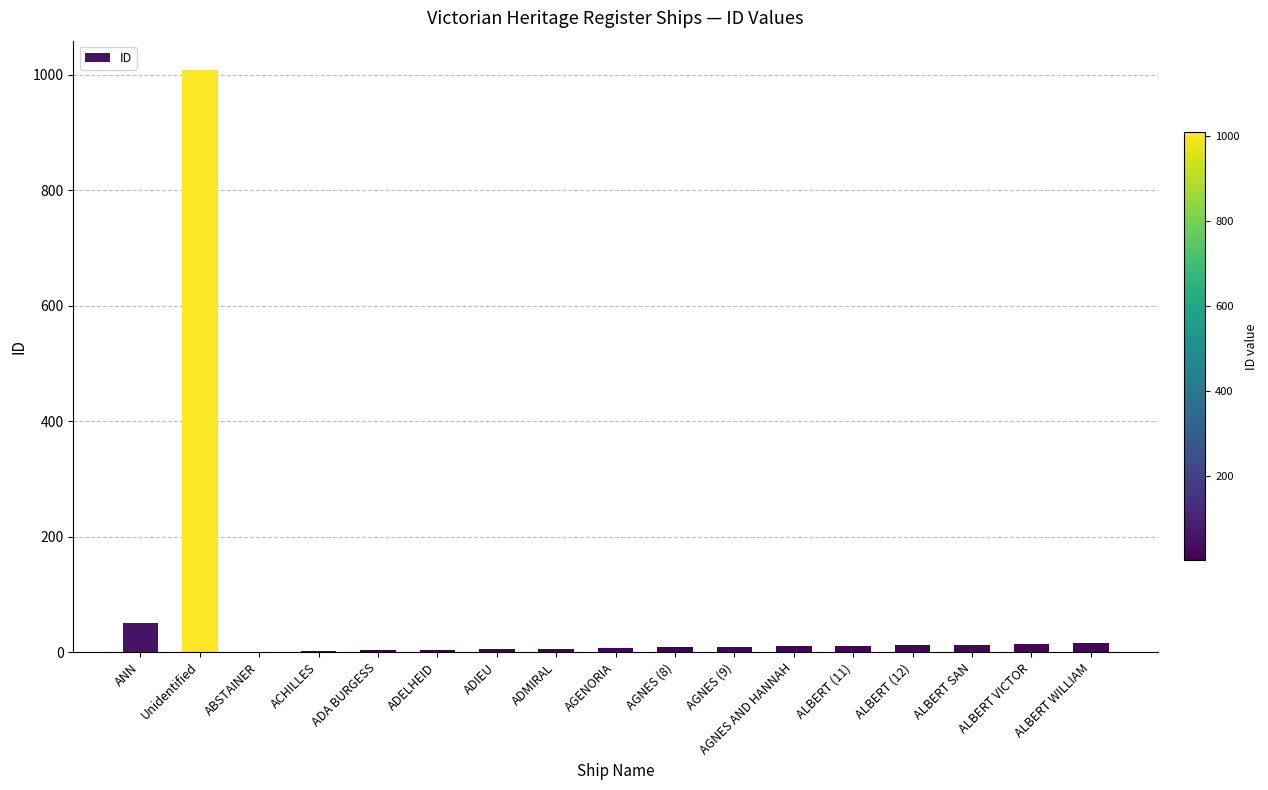

What is the change in value from AGNES (9) to AGNES AND HANNAH?

+1